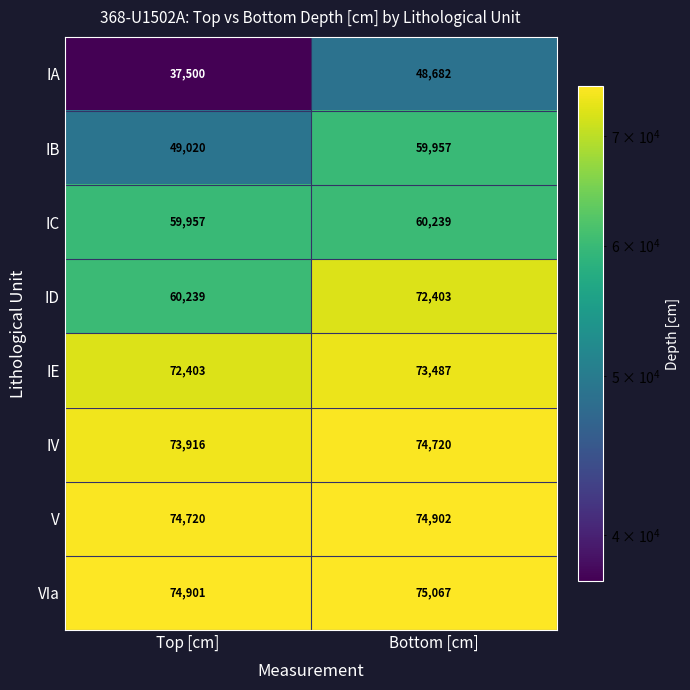

Rank the series by their maximum value, from lowest to highest.

IA, IB, IC, ID, IE, IV, V, VIa